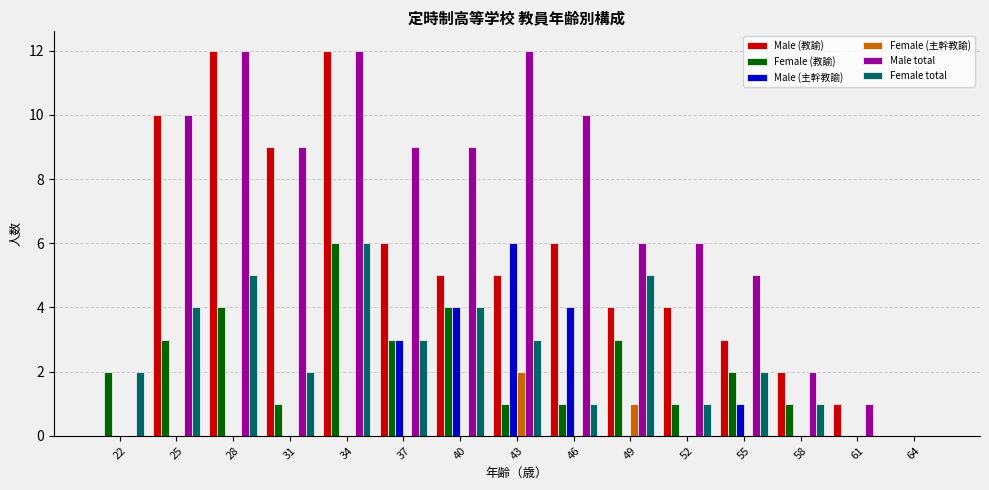

Between 37 and 64, which series saw the biggest shift?

Male total